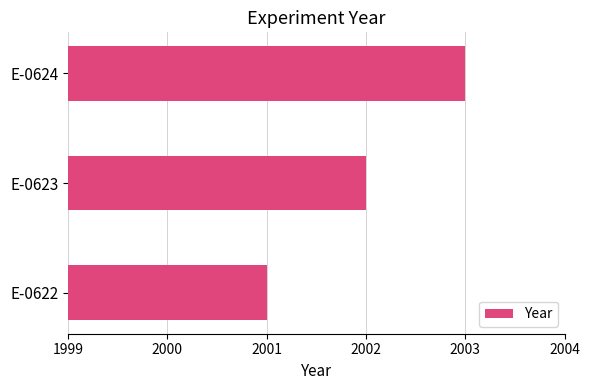

Is it true that the value at E-0623 is 2002?

True